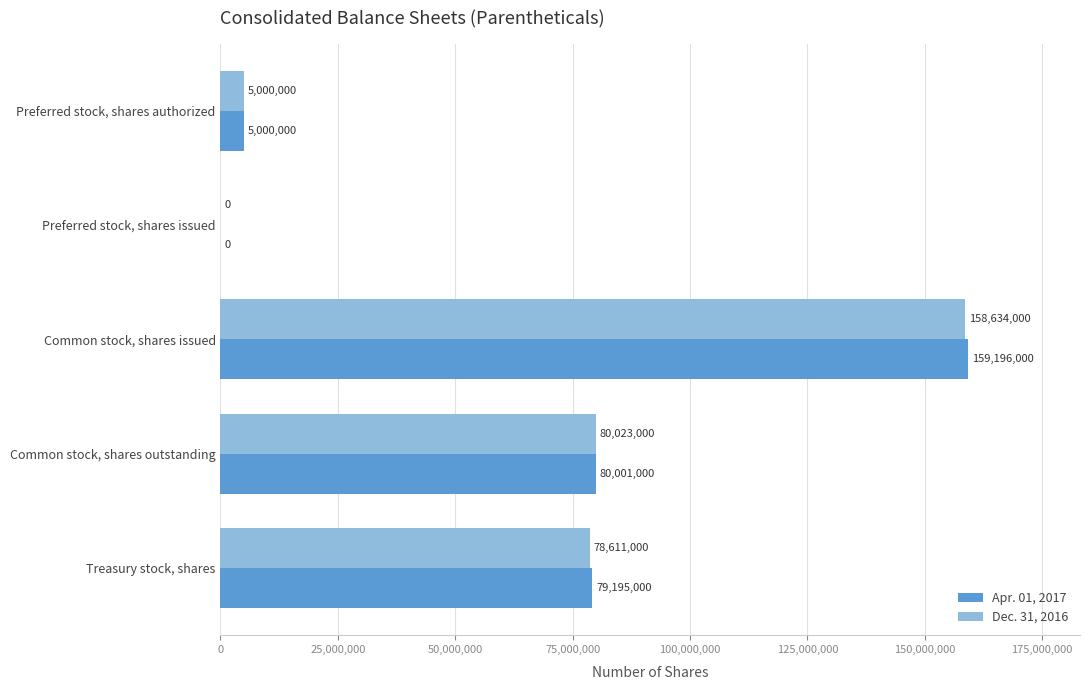

What is the maximum value shown in the chart?

159196000